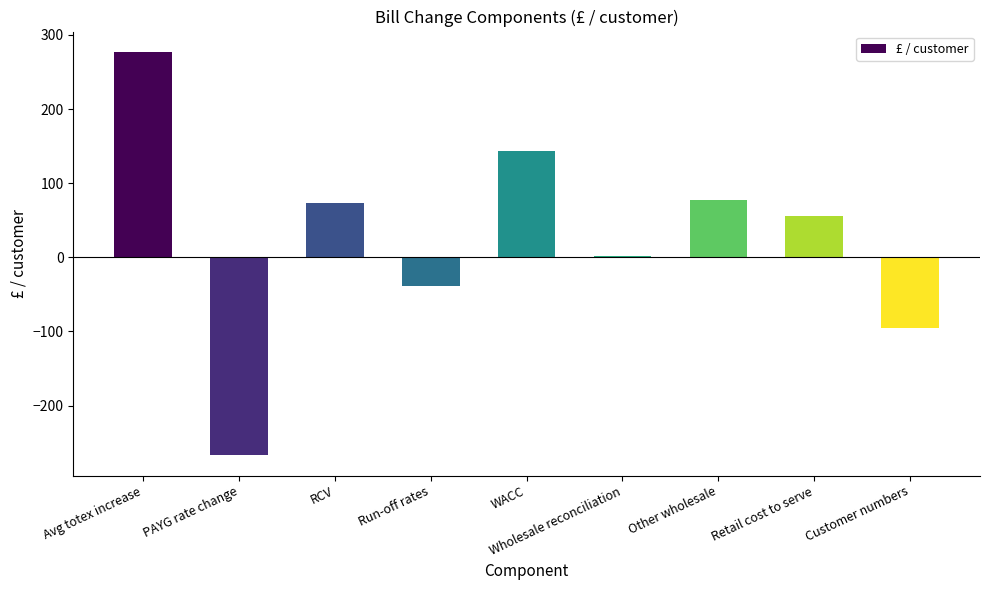

How many values exceed 55?

5